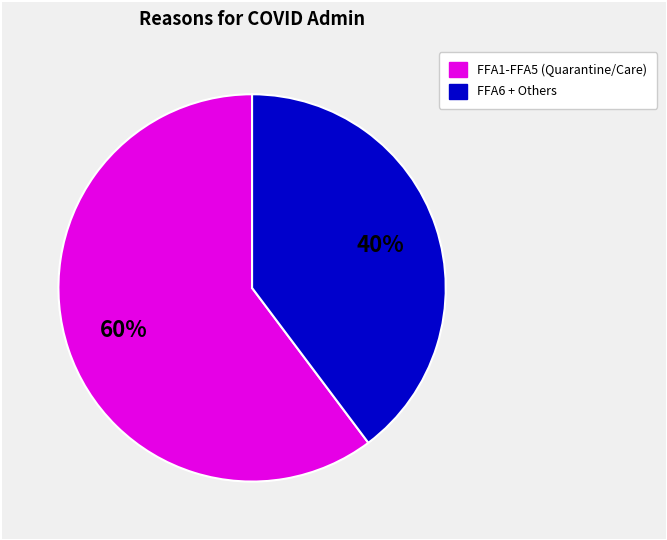

Is there any slice that represents more than half of the pie?

Yes